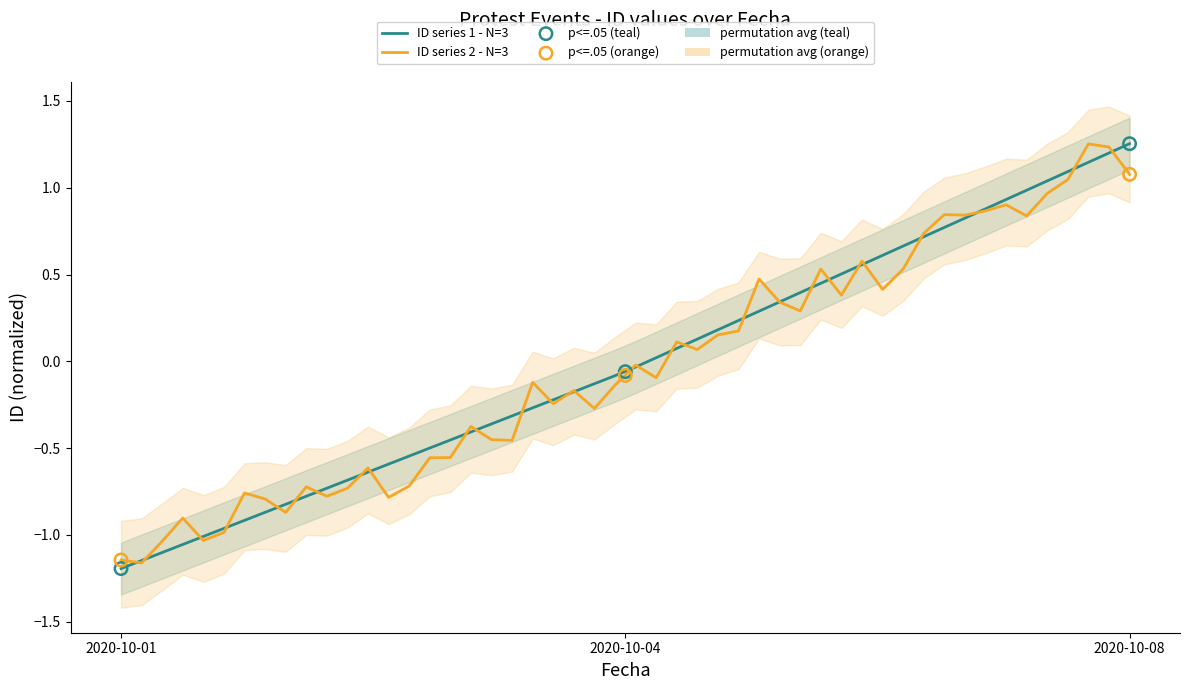

Between 2020-10-08 and 2020-10-04, which is larger?

2020-10-08